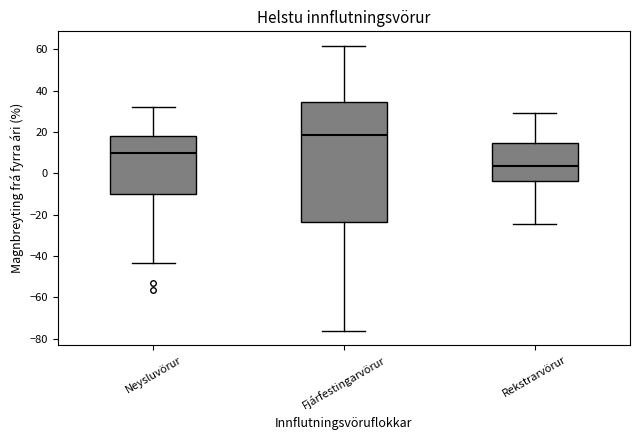

Reading left to right, transcribe this box plot: for each box, give where its median line is, the range the box spans, and where its two whiskers end, as read against the y-axis. The values are not printed on the chart, so give them approximately, as read against the axis.

Neysluvörur: median 10, box -10 to 18, whiskers -44 to 32
Fjárfestingarvörur: median 18, box -24 to 34, whiskers -76 to 62
Rekstrarvörur: median 4, box -4 to 14, whiskers -24 to 30